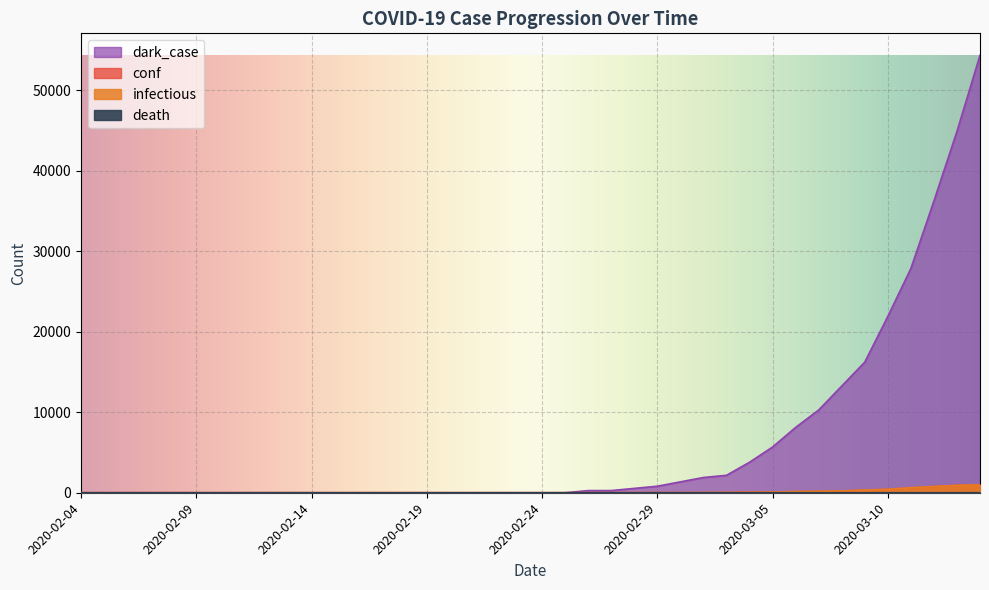

True or false: death has more than 1 interior local peaks.

False